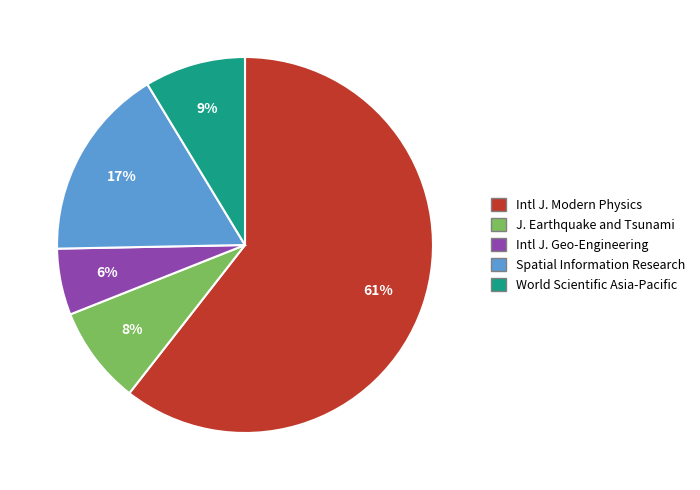

Is there a majority slice in this chart?

Yes